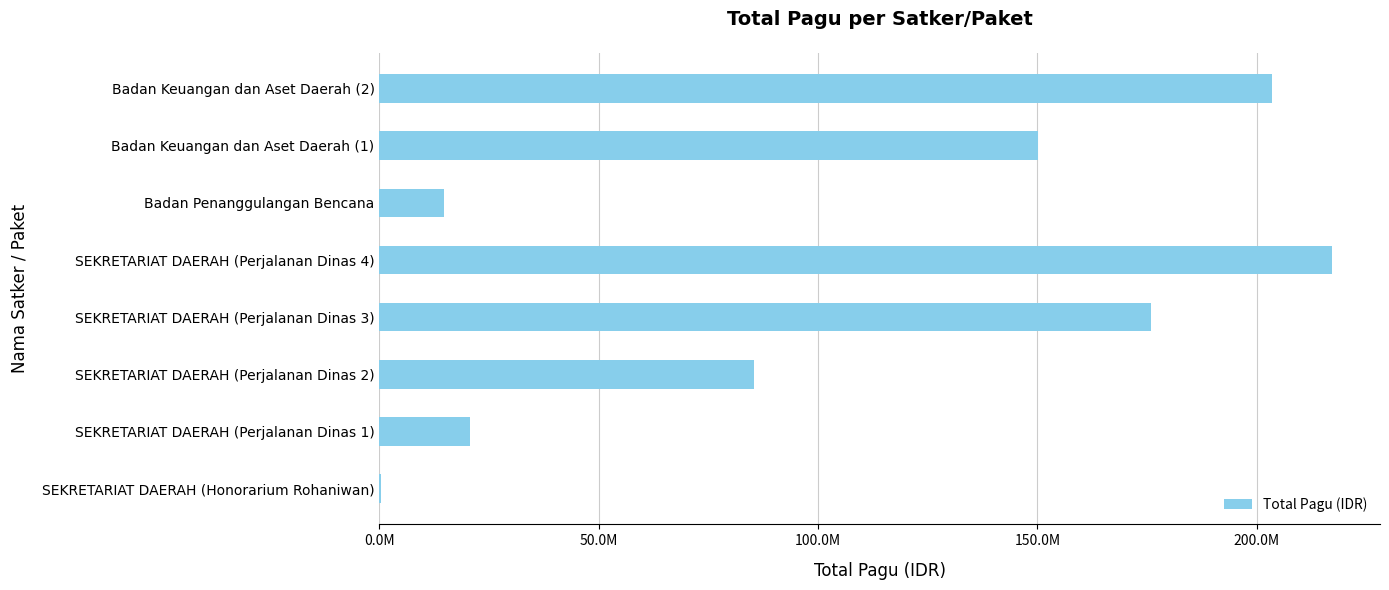

How many values exceed 150056000?

3